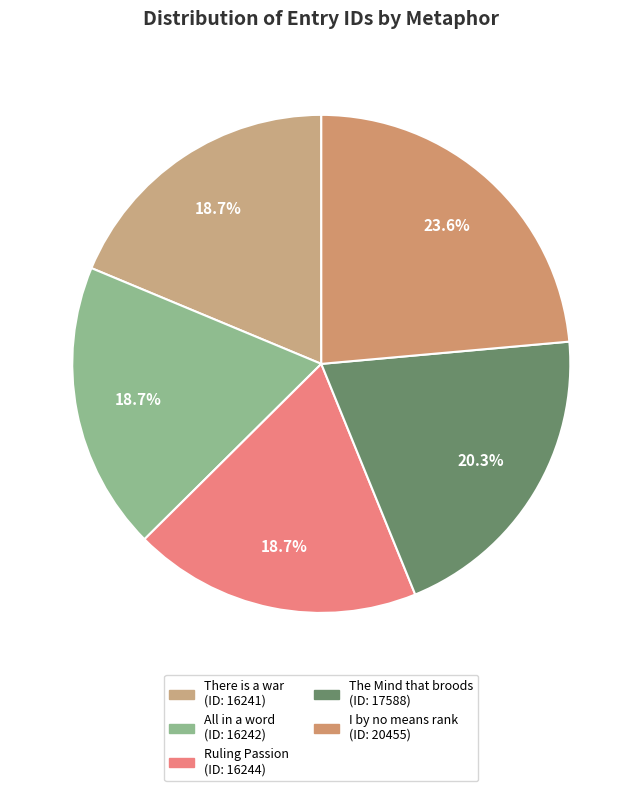

Is there any slice that represents more than half of the pie?

No